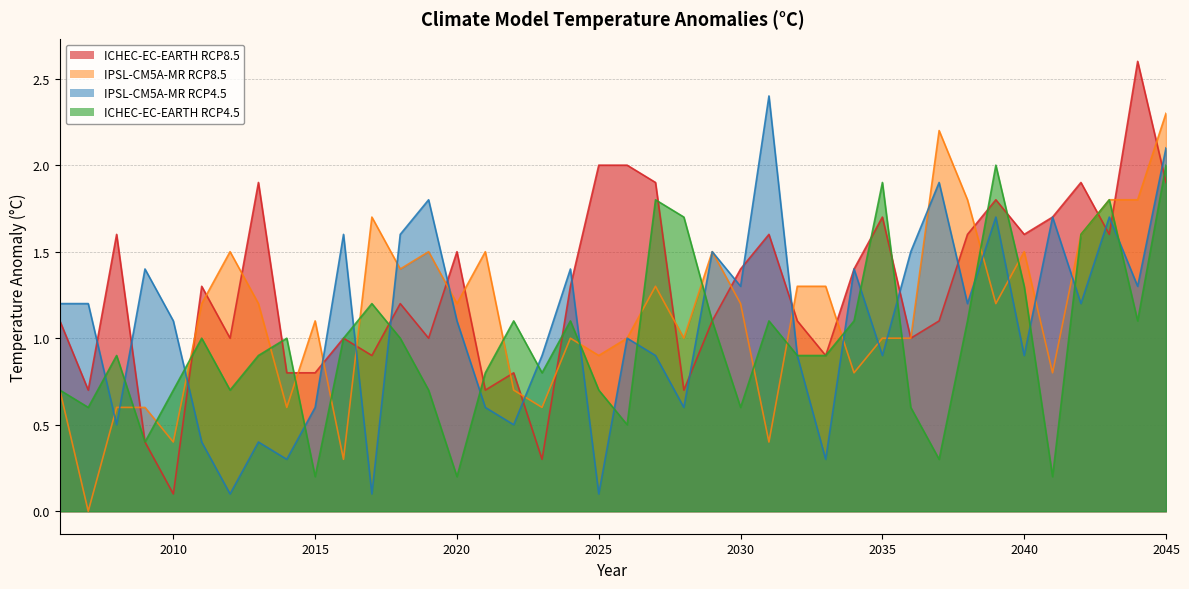

At 2037, list the series in order from largest to smallest.

IPSL-IPSL-CM5A-MR_SMHI-RCA4_RCP85, IPSL-IPSL-CM5A-MR_SMHI-RCA4_RCP45, ICHEC-EC-EARTH_KNMI-RACMO22E_RCP85, ICHEC-EC-EARTH_KNMI-RACMO22E_RCP45